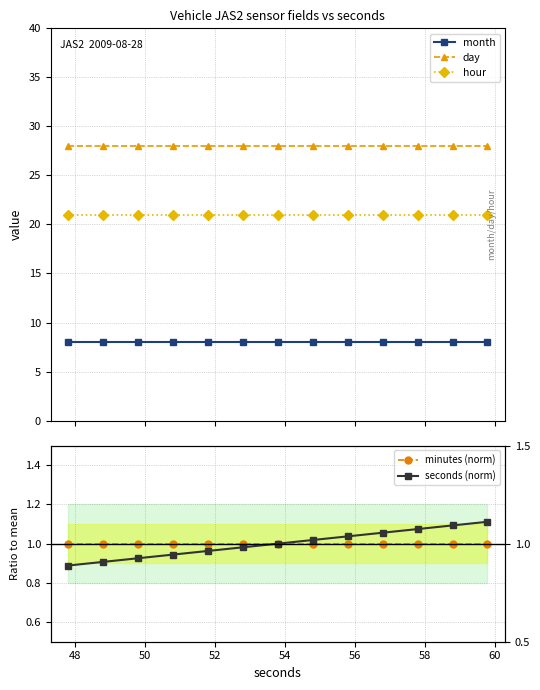

What is the value of the hour point at the 10th from the left?

21